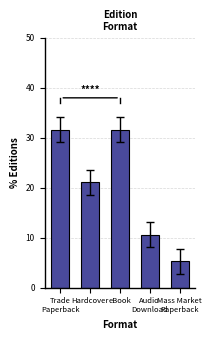

Where is the data nearest to the value 18?

Hardcover